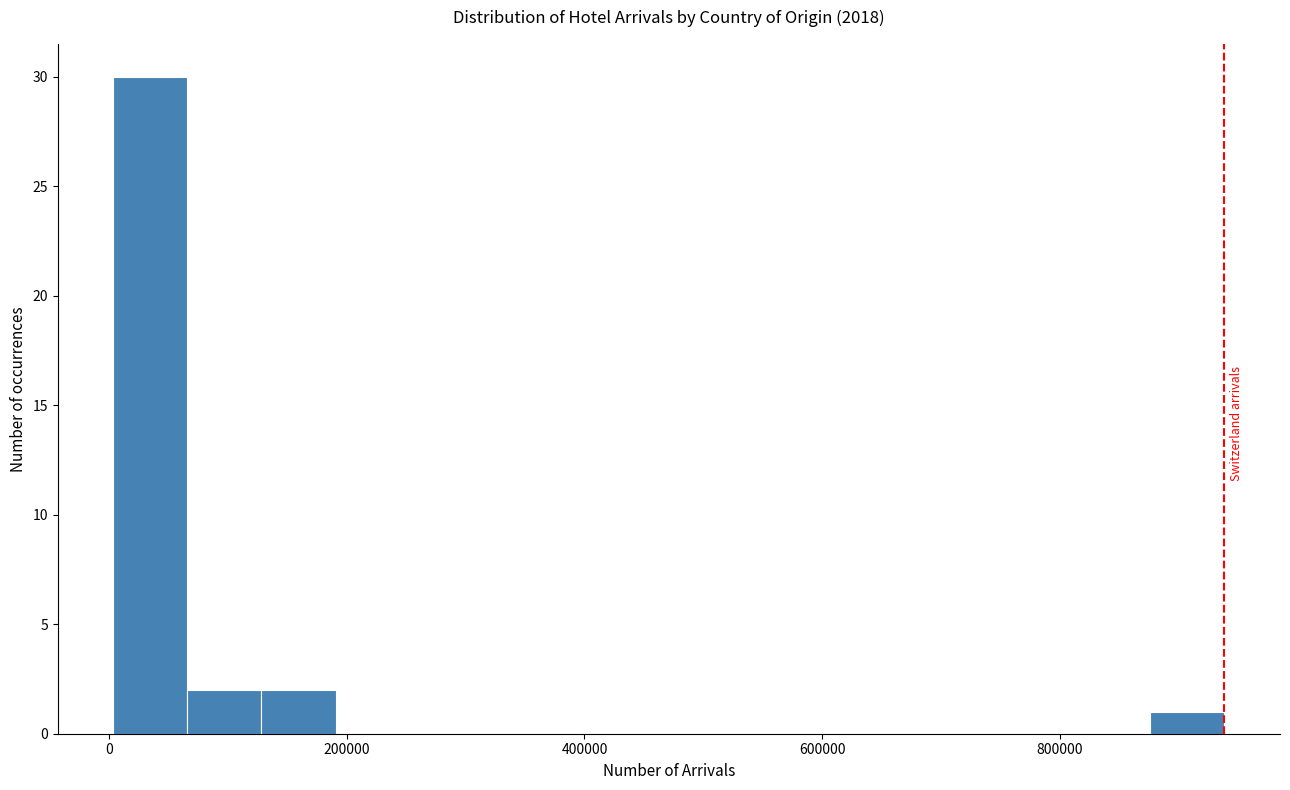

Around what value on the x-axis is the tallest bar? Give the approximate position of its centre, as read against the axis.

40000